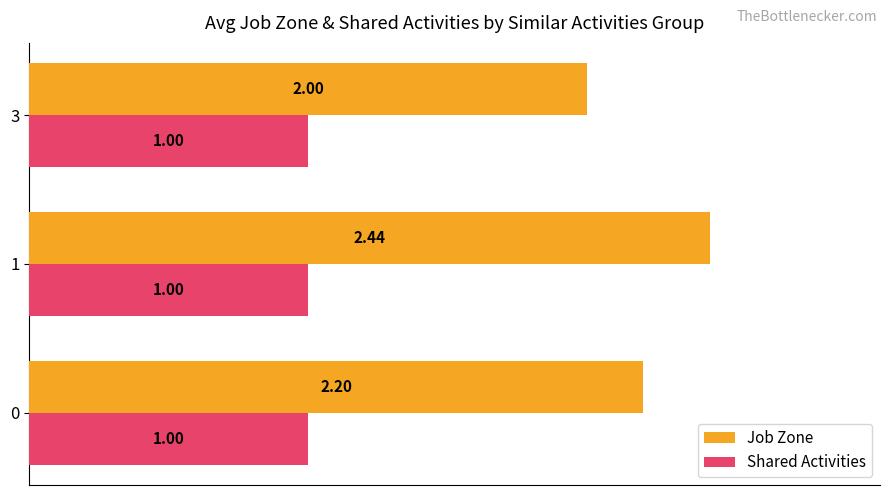

What is the spread (max minus min) of values at 1?

1.4